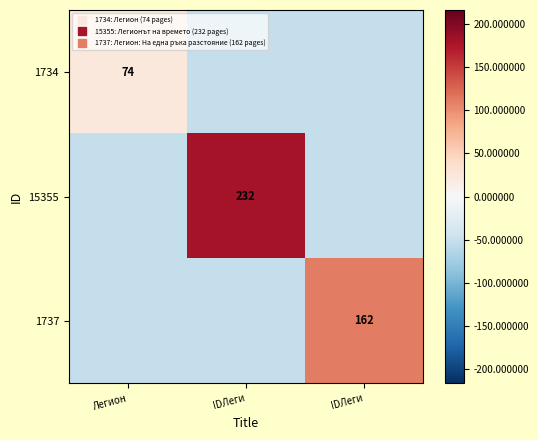

What is the sum of all 1737 values?

6